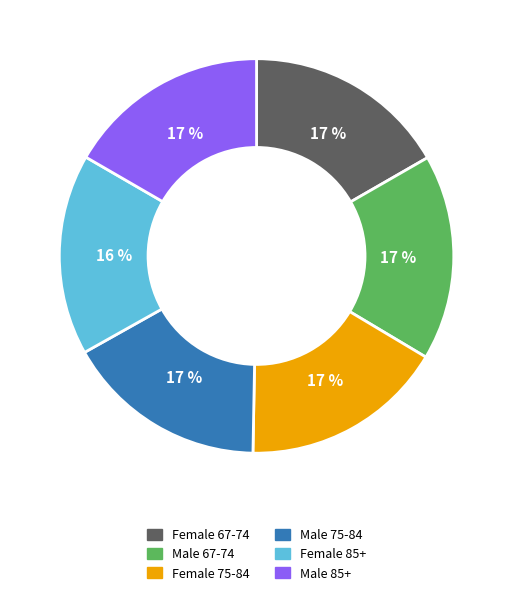

Combined, do Male 75-84 and Male 85+ account for over 50%?

No